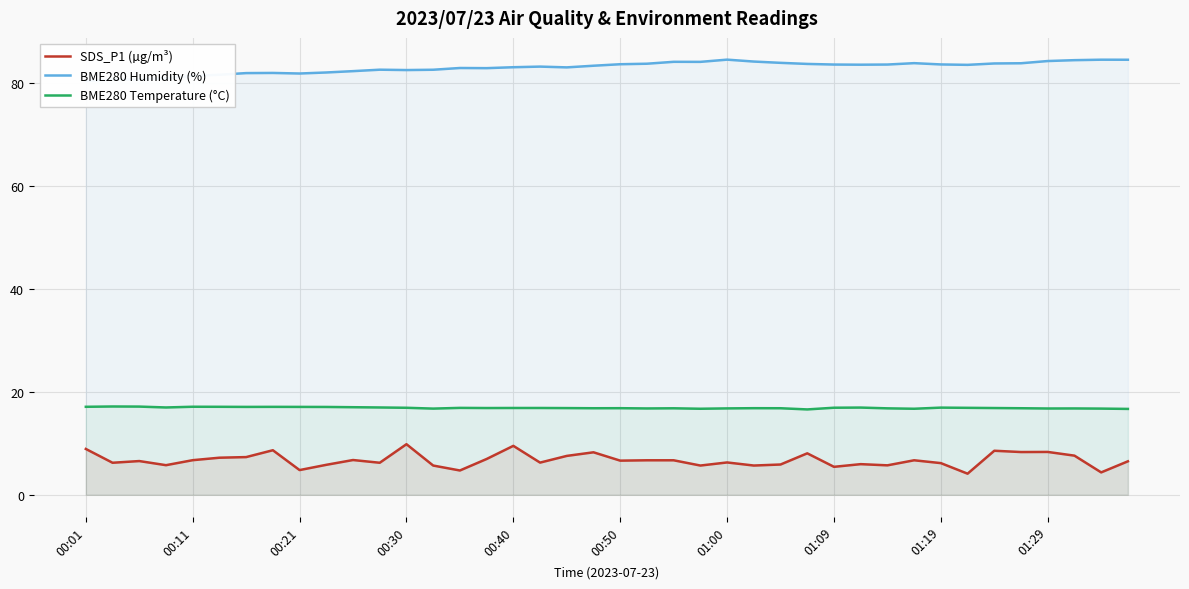

What is the sum of all SDS_P1 (µg/m³) values?

268.9